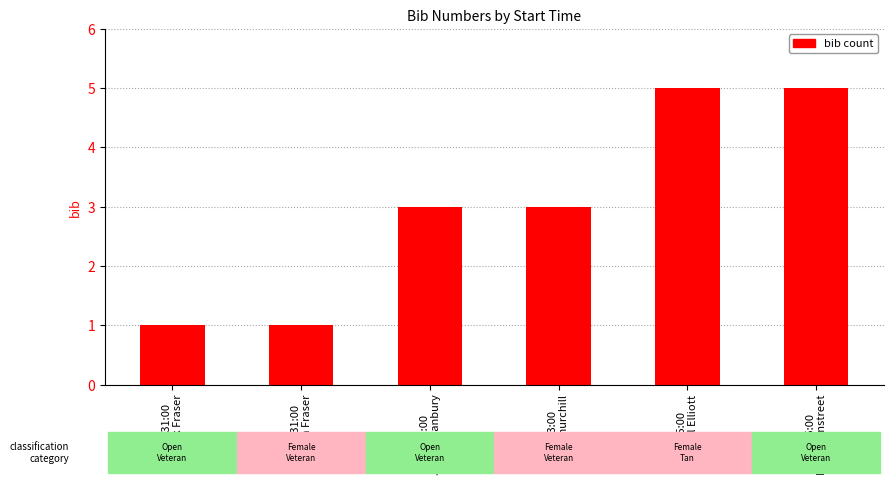

How many categories are shown in the chart?

6